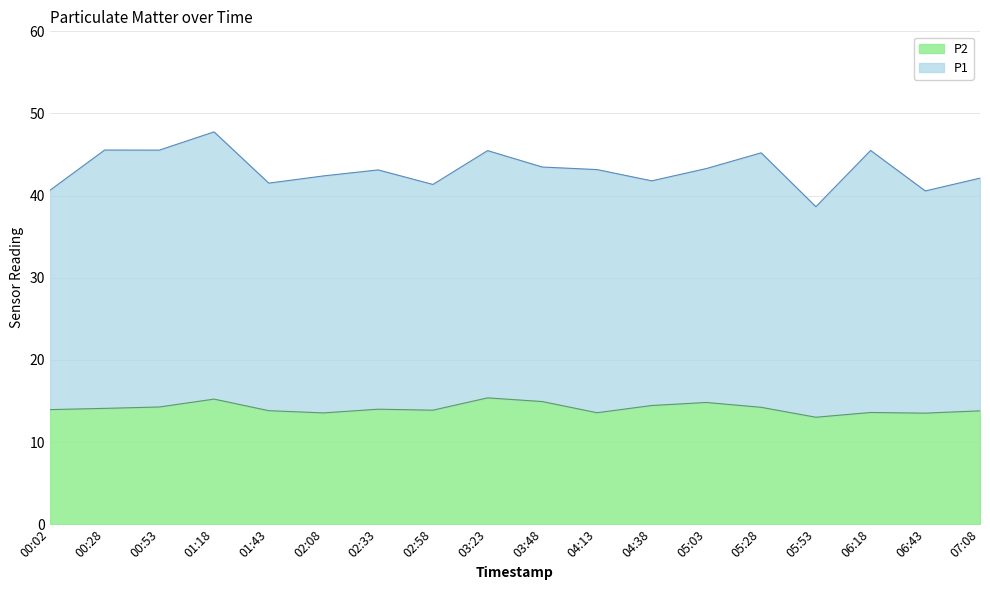

What is the average value?

14.1